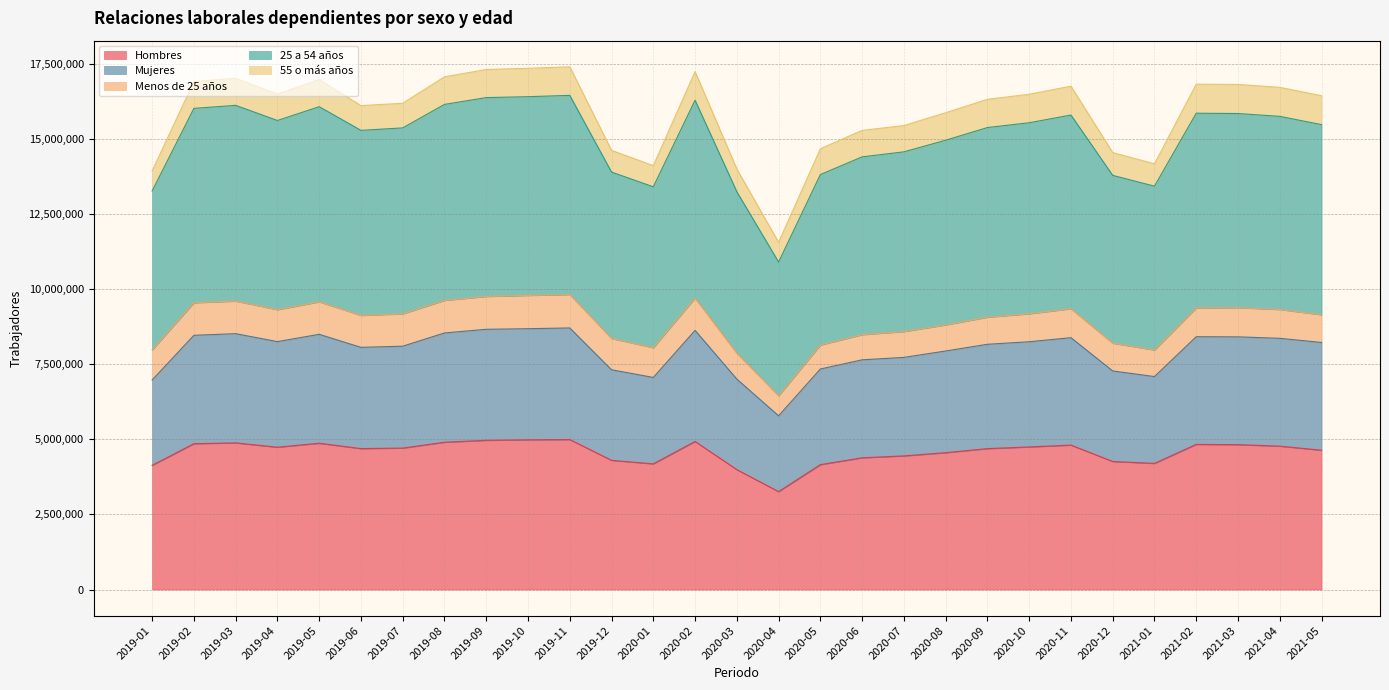

Which has a higher value, 2020-02 or 2020-01?

2020-02